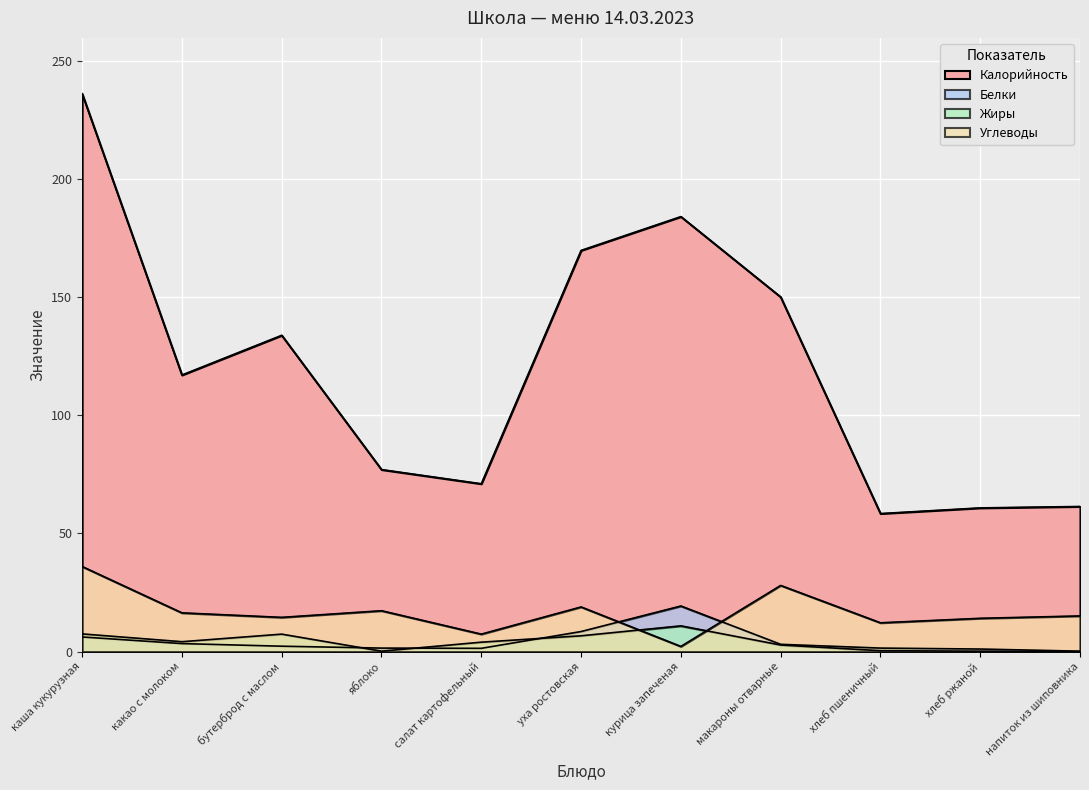

Reading left to right, transcribe all the data shown in this chart.

Калорийность: 236.0	117.0	133.8	77.0	71.0	169.7	184.0	150.0	58.4	60.8	61.4
Белки: 6.2	3.4	2.3	1.5	1.4	8.5	19.3	3.1	1.5	1.1	0.2
Жиры: 7.5	4.2	7.4	0.2	4.0	6.7	10.9	2.8	0.4	0.2	0.0
Углеводы: 36.0	16.4	14.5	17.3	7.4	18.9	2.2	28.0	12.2	14.1	15.1